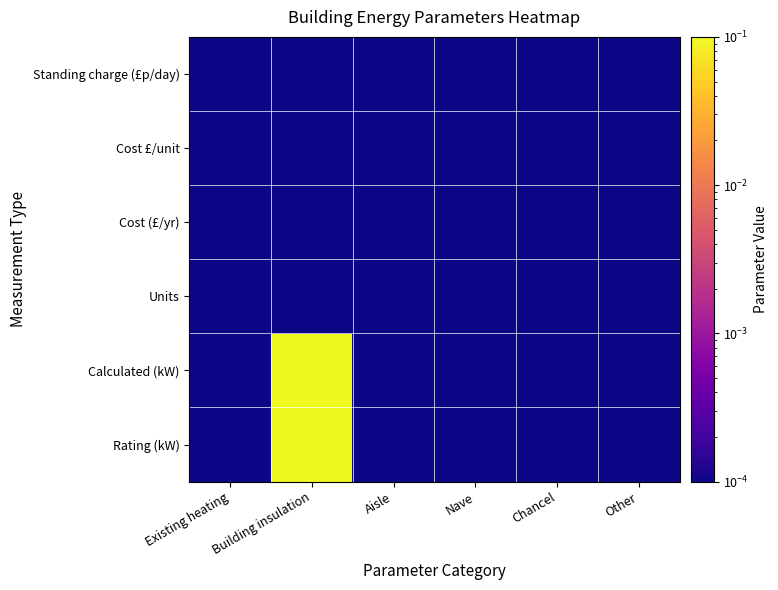

Rank the series by their maximum value, from lowest to highest.

Units, Cost (£/yr), Cost £/unit, Standing charge (£p/day), Calculated (kW), Rating (kW)